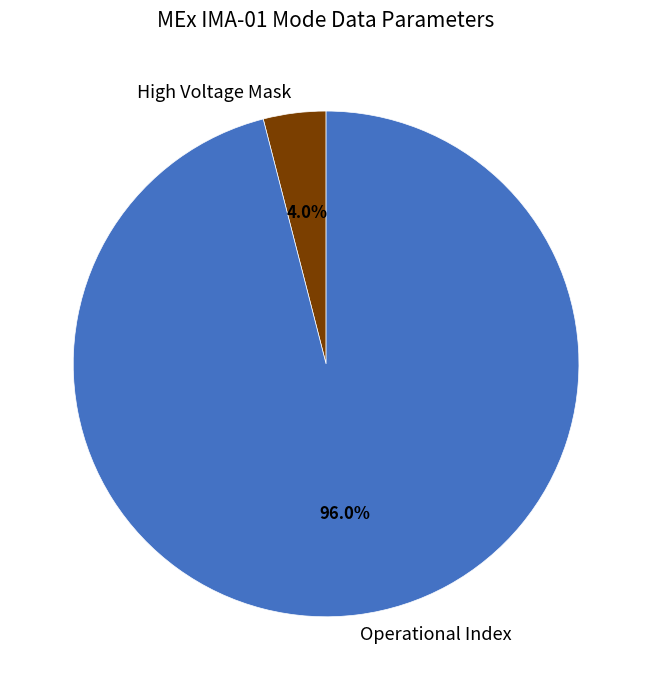

Combined, what portion of the pie is High Voltage Mask and Operational Index?

100.0%